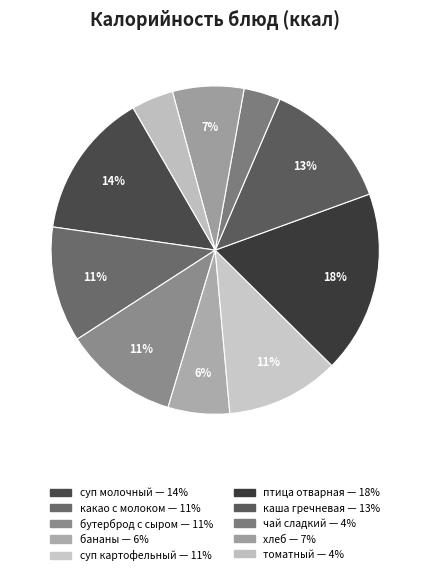

What is the smallest slice in the pie chart?

чай сладкий